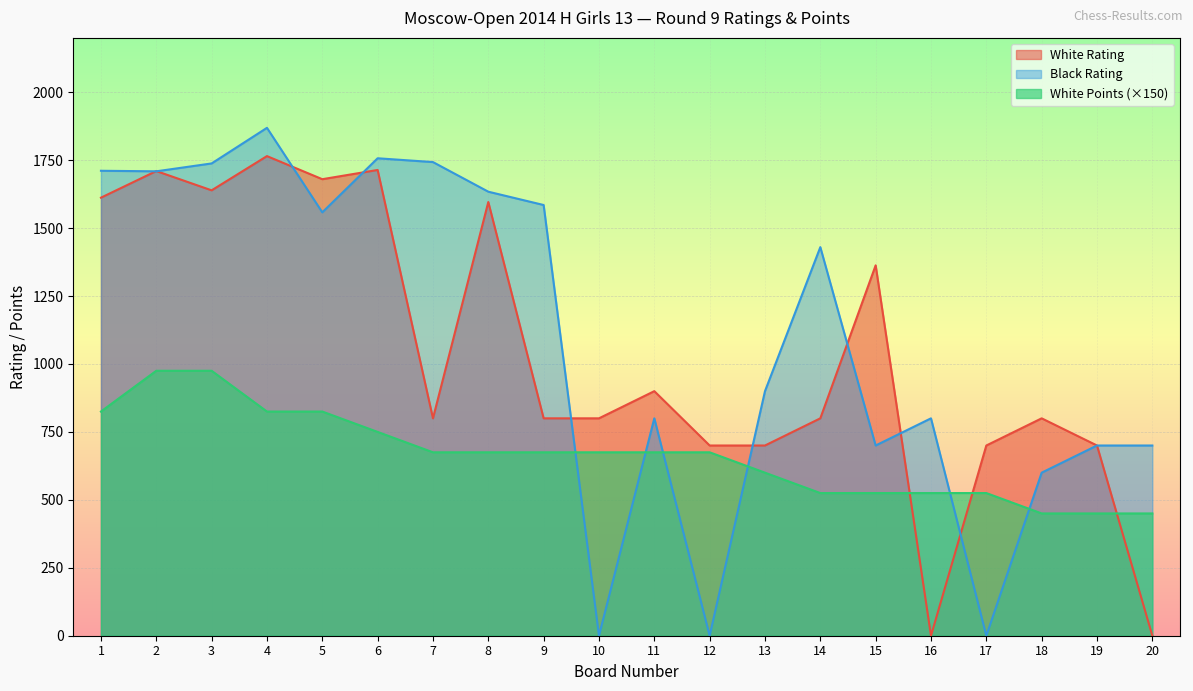

Is it true that White Rating equals 1596 at 8?

True